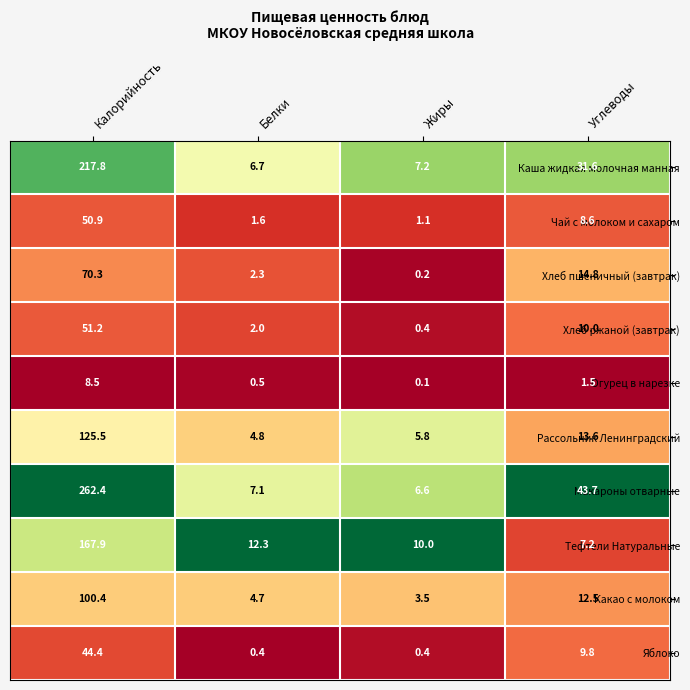

What is the difference between the highest and lowest values at Калорийность?

253.9